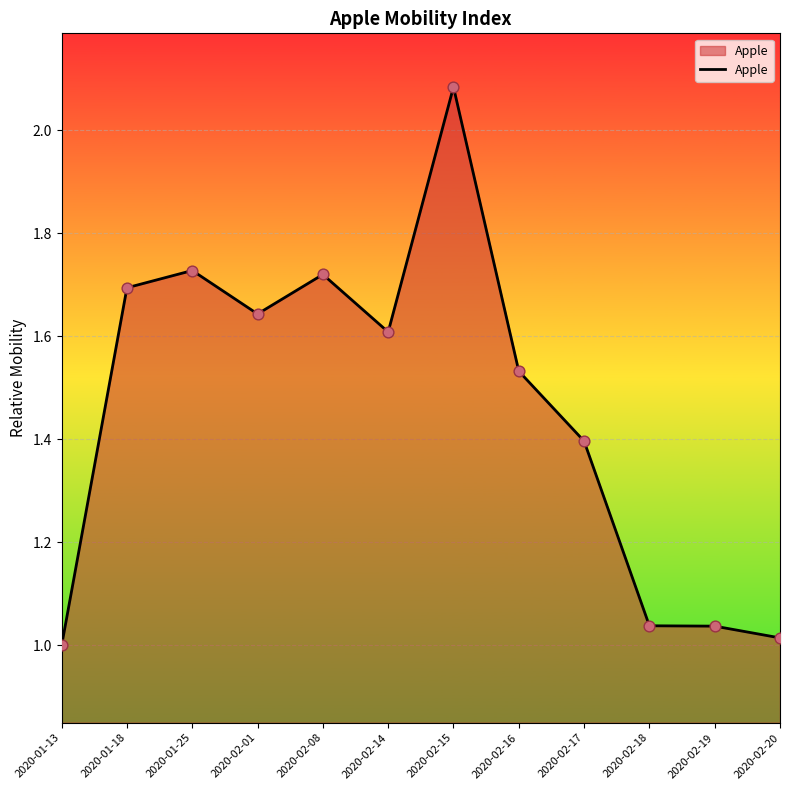

What is the change in value from 2020-01-13 to 2020-02-15?

+1.1